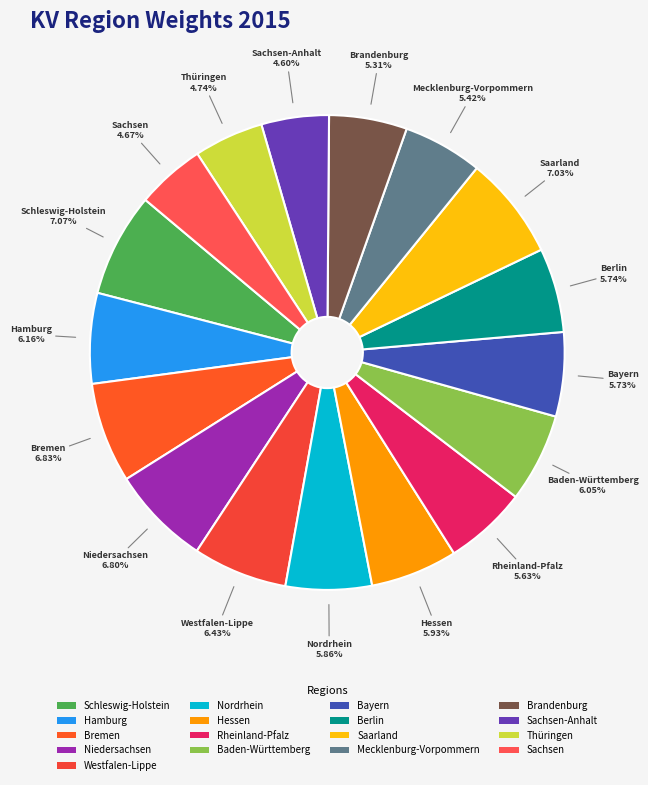

Does Sachsen represent more than half of the total?

No